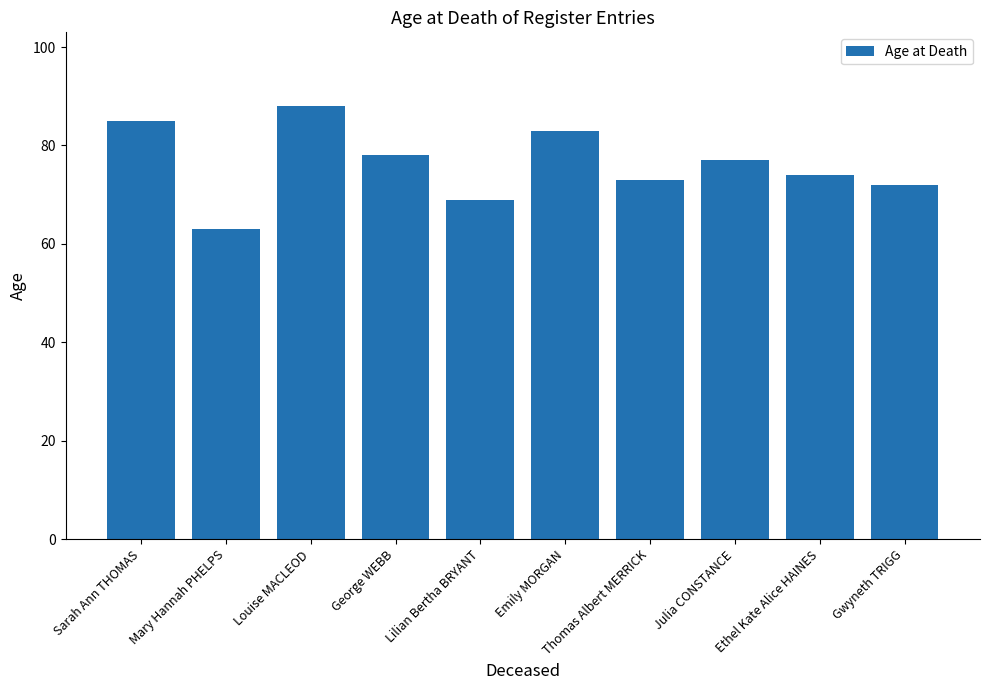

Reading right to left, what are all the values shown in this chart?

Gwyneth TRIGG=72	Ethel Kate Alice HAINES=74	Julia CONSTANCE=77	Thomas Albert MERRICK=73	Emily MORGAN=83	Lilian Bertha BRYANT=69	George WEBB=78	Louise MACLEOD=88	Mary Hannah PHELPS=63	Sarah Ann THOMAS=85